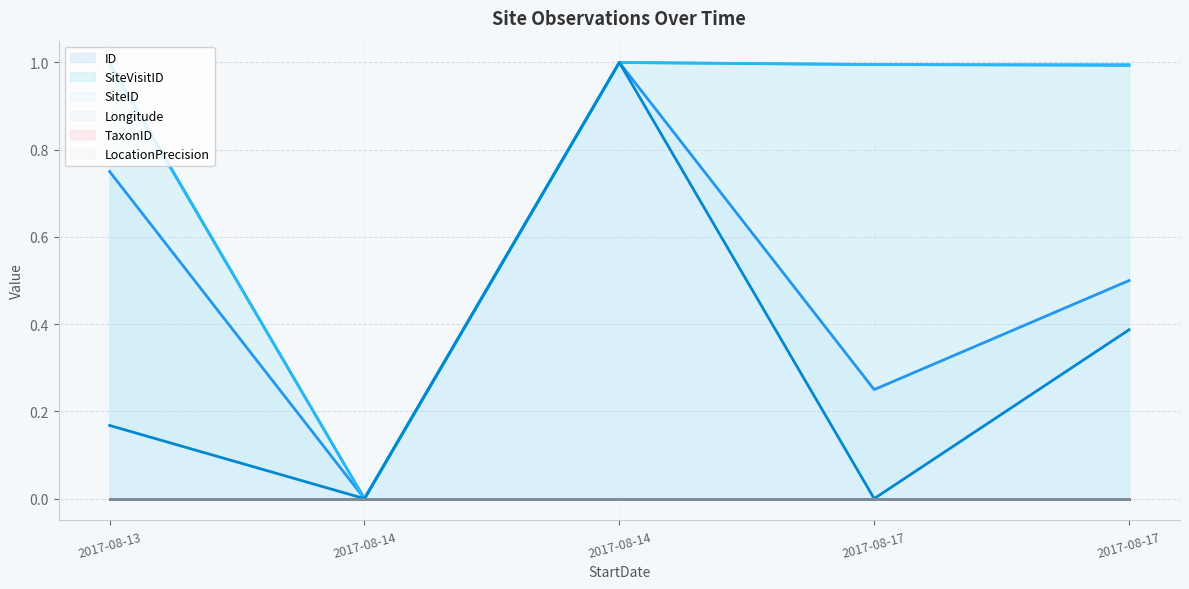

Is the value of SiteID at 2017-08-17 greater than the value of SiteVisitID at 2017-08-14?

Yes